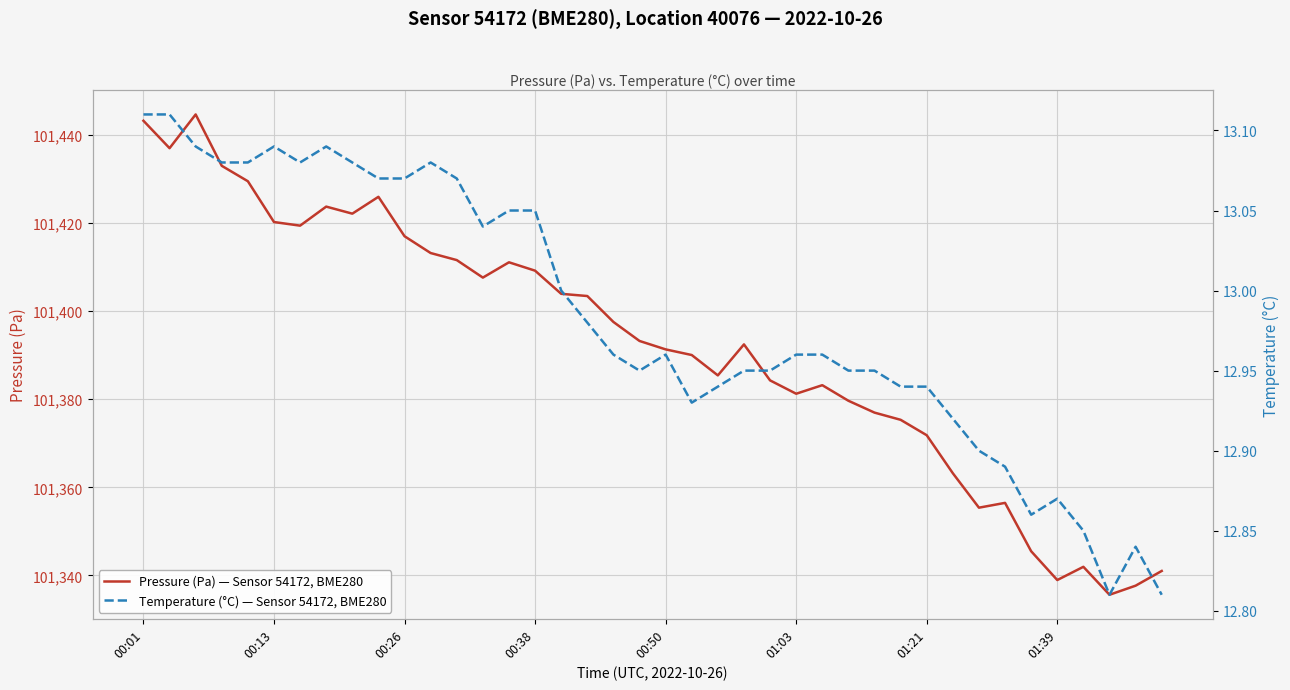

In Pressure (Pa) — Sensor 54172, BME280, how many points are higher than both neighbors (excluding endpoints)?

8